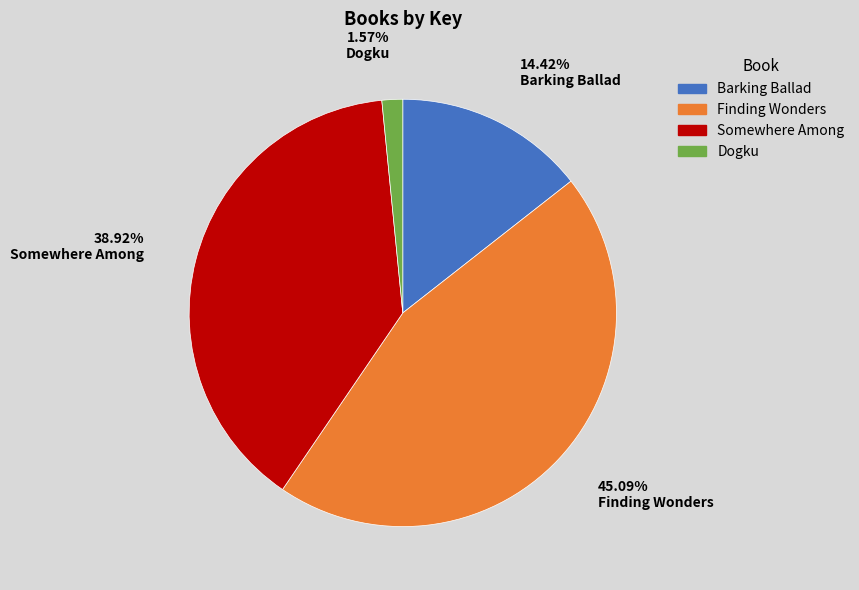

Which category has the biggest portion of the pie?

Finding Wonders